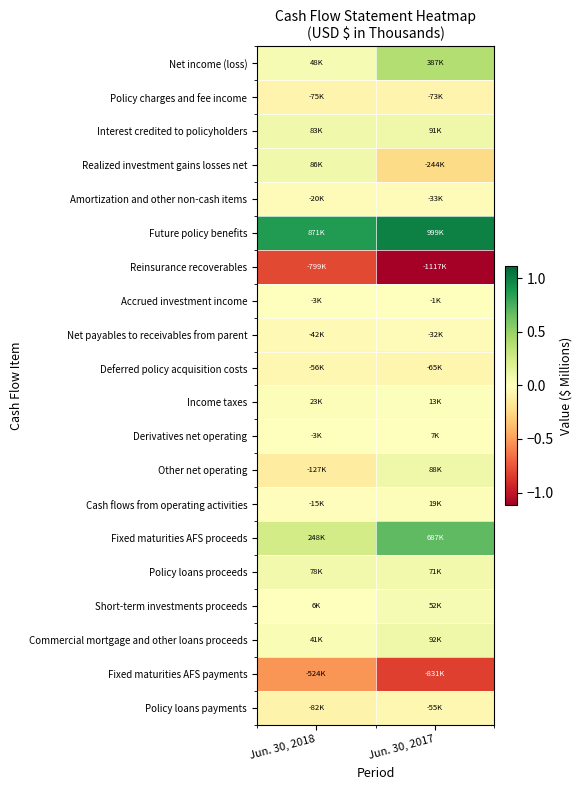

Reading right to left, extract all data points from this chart.

Net income (loss): Jun. 30, 2017=0.4	Jun. 30, 2018=0.0
Policy charges and fee income: Jun. 30, 2017=-0.1	Jun. 30, 2018=-0.1
Interest credited to policyholders: Jun. 30, 2017=0.1	Jun. 30, 2018=0.1
Realized investment gains losses net: Jun. 30, 2017=-0.2	Jun. 30, 2018=0.1
Amortization and other non-cash items: Jun. 30, 2017=-0.0	Jun. 30, 2018=-0.0
Future policy benefits: Jun. 30, 2017=1.0	Jun. 30, 2018=0.9
Reinsurance recoverables: Jun. 30, 2017=-1.1	Jun. 30, 2018=-0.8
Accrued investment income: Jun. 30, 2017=-0.0	Jun. 30, 2018=-0.0
Net payables to receivables from parent: Jun. 30, 2017=-0.0	Jun. 30, 2018=-0.0
Deferred policy acquisition costs: Jun. 30, 2017=-0.1	Jun. 30, 2018=-0.1
Income taxes: Jun. 30, 2017=0.0	Jun. 30, 2018=0.0
Derivatives net operating: Jun. 30, 2017=0.0	Jun. 30, 2018=-0.0
Other net operating: Jun. 30, 2017=0.1	Jun. 30, 2018=-0.1
Cash flows from operating activities: Jun. 30, 2017=0.0	Jun. 30, 2018=-0.0
Fixed maturities AFS proceeds: Jun. 30, 2017=0.7	Jun. 30, 2018=0.2
Policy loans proceeds: Jun. 30, 2017=0.1	Jun. 30, 2018=0.1
Short-term investments proceeds: Jun. 30, 2017=0.1	Jun. 30, 2018=0.0
Commercial mortgage and other loans proceeds: Jun. 30, 2017=0.1	Jun. 30, 2018=0.0
Fixed maturities AFS payments: Jun. 30, 2017=-0.8	Jun. 30, 2018=-0.5
Policy loans payments: Jun. 30, 2017=-0.1	Jun. 30, 2018=-0.1